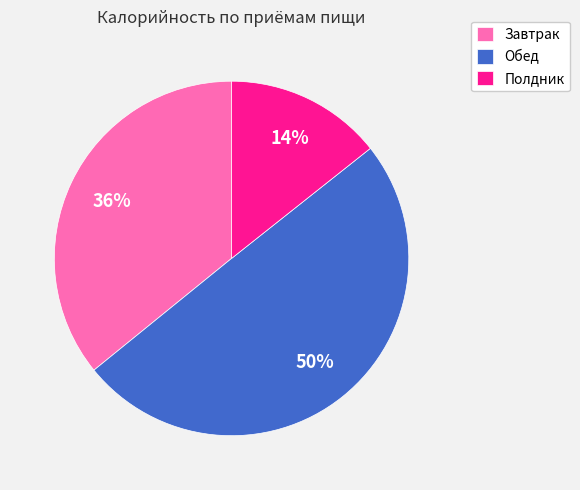

Is it true that Завтрак is 44% of the pie?

False